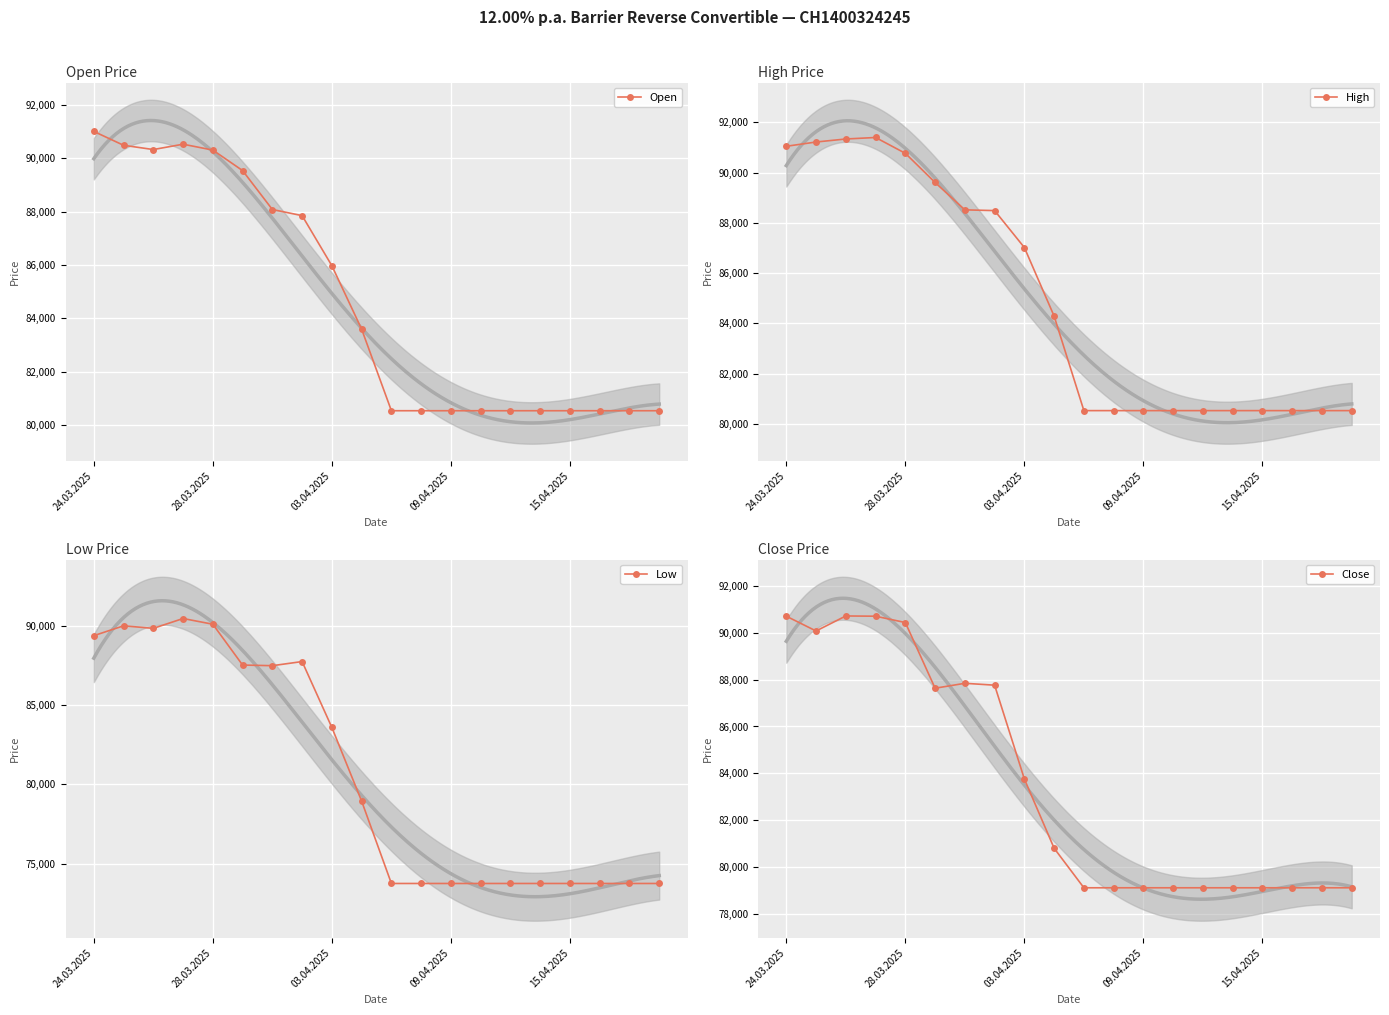

True or false: Open and Low cross at least once.

False